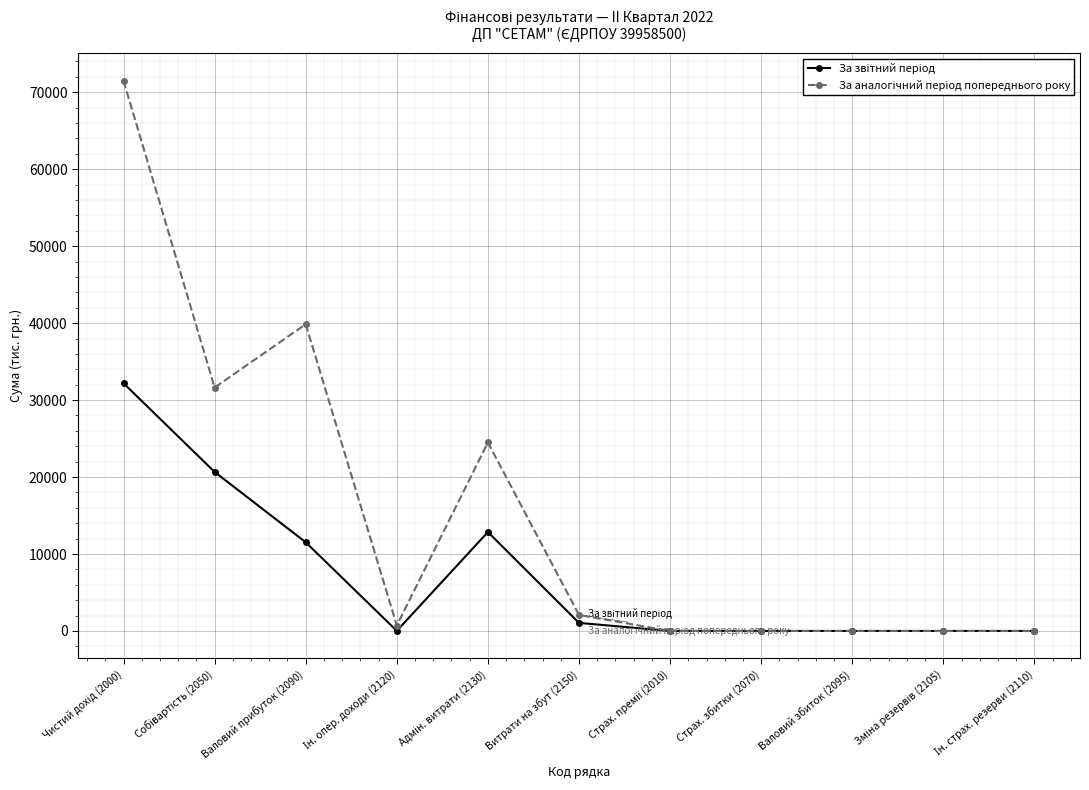

At how many categories does at least one series exceed 5078?

4